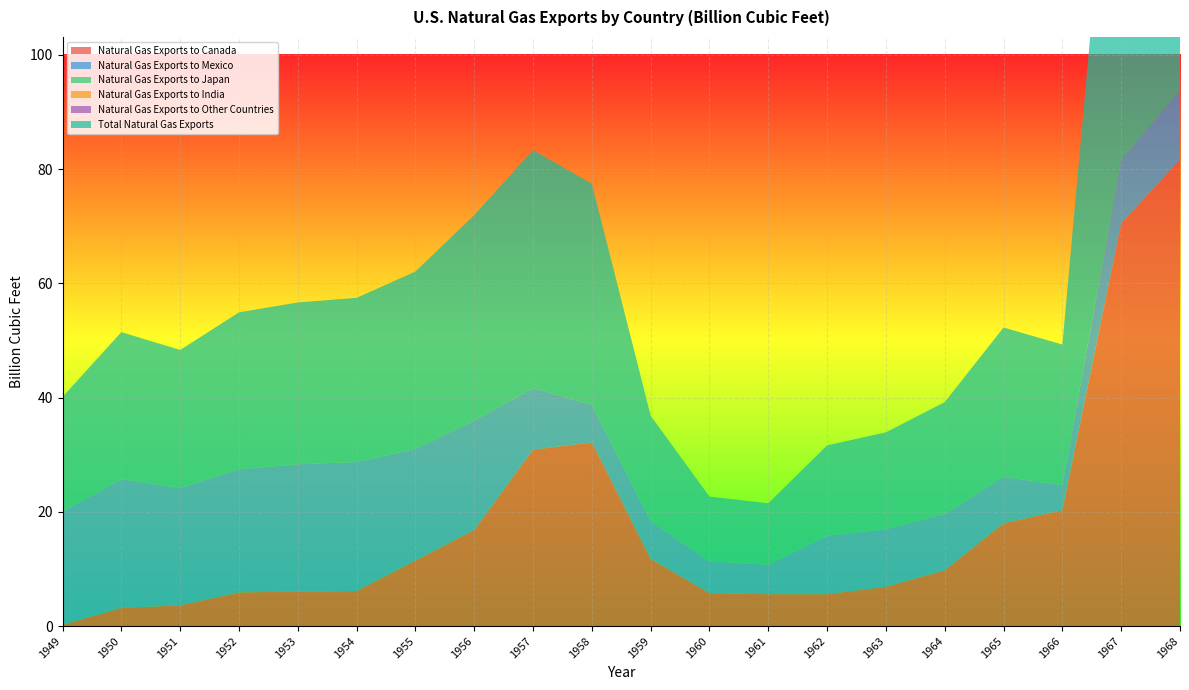

Reading left to right, extract all data points from this chart.

Natural Gas Exports to Canada: 1949=0.2	1950=3.2	1951=3.6	1952=5.9	1953=6.0	1954=6.1	1955=11.5	1956=16.8	1957=30.9	1958=32.1	1959=11.7	1960=5.8	1961=5.6	1962=5.6	1963=6.9	1964=9.8	1965=18.0	1966=20.3	1967=70.5	1968=81.6
Natural Gas Exports to Mexico: 1949=19.8	1950=22.6	1951=20.5	1952=21.6	1953=22.3	1954=22.6	1955=19.6	1956=19.1	1957=10.8	1958=6.6	1959=6.7	1960=5.6	1961=5.2	1962=10.2	1963=10.1	1964=9.8	1965=8.2	1966=4.4	1967=11.2	1968=12.1
Natural Gas Exports to Japan: 1949=0.0	1950=0.0	1951=0.0	1952=0.0	1953=0.0	1954=0.0	1955=0.0	1956=0.0	1957=0.0	1958=0.0	1959=0.0	1960=0.0	1961=0.0	1962=0.0	1963=0.0	1964=0.0	1965=0.0	1966=0.0	1967=0.0	1968=0.0
Natural Gas Exports to India: 1949=0.0	1950=0.0	1951=0.0	1952=0.0	1953=0.0	1954=0.0	1955=0.0	1956=0.0	1957=0.0	1958=0.0	1959=0.0	1960=0.0	1961=0.0	1962=0.0	1963=0.0	1964=0.0	1965=0.0	1966=0.0	1967=0.0	1968=0.0
Natural Gas Exports to Other Countries: 1949=0.0	1950=0.0	1951=0.0	1952=0.0	1953=0.0	1954=0.0	1955=0.0	1956=0.0	1957=0.0	1958=0.0	1959=0.0	1960=0.0	1961=0.0	1962=0.0	1963=0.0	1964=0.0	1965=0.0	1966=0.0	1967=0.0	1968=0.0
Total Natural Gas Exports: 1949=20.1	1950=25.7	1951=24.2	1952=27.5	1953=28.3	1954=28.7	1955=31.0	1956=36.0	1957=41.7	1958=38.7	1959=18.4	1960=11.3	1961=10.7	1962=15.8	1963=17.0	1964=19.6	1965=26.1	1966=24.6	1967=81.6	1968=93.7